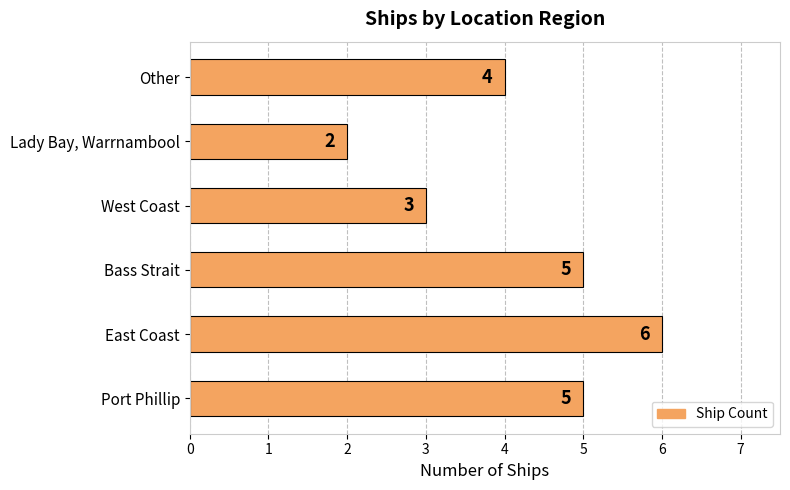

What is the ratio of the value at Port Phillip to the value at Bass Strait?

1.0